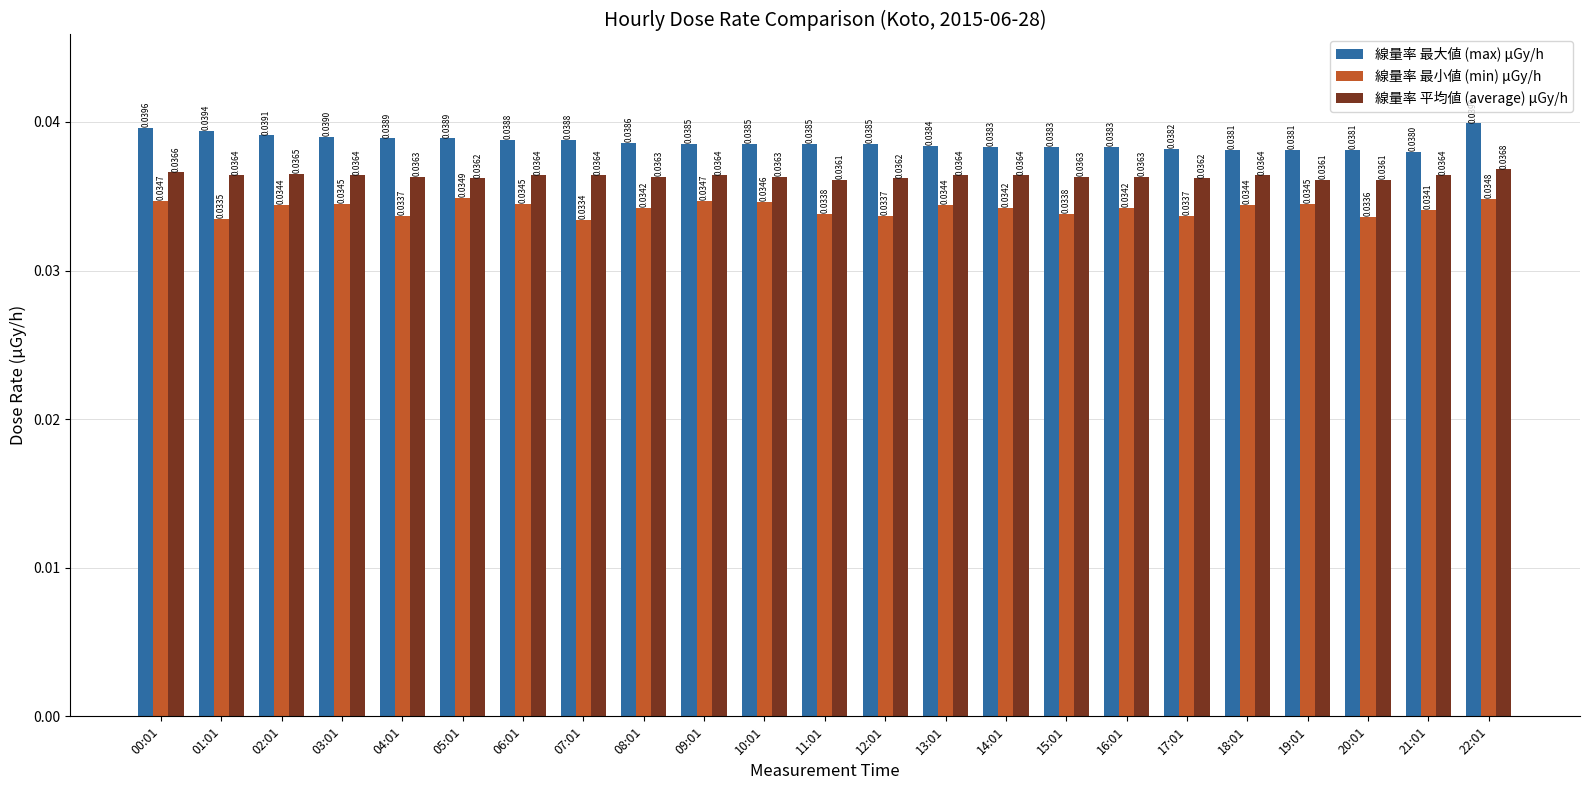

What is the sum of all 線量率 平均値 (average) μGy/h values?

0.8